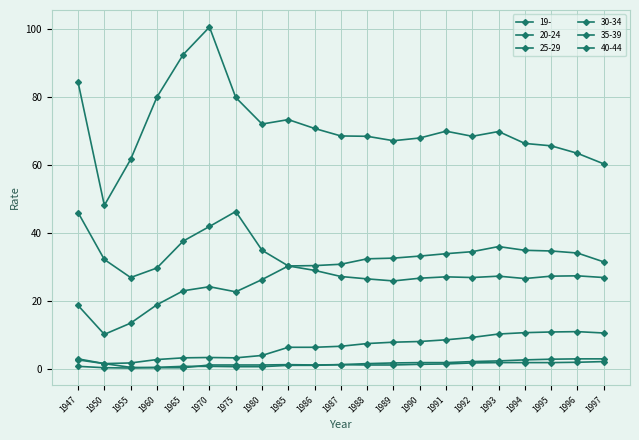

What is the maximum value for 30-34?

36.1